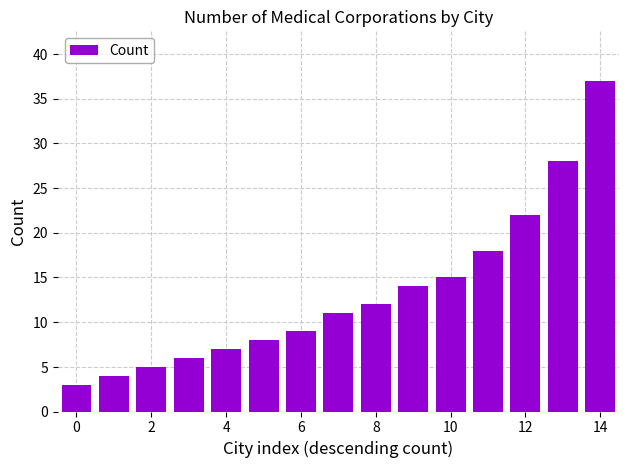

What is the average value?

13